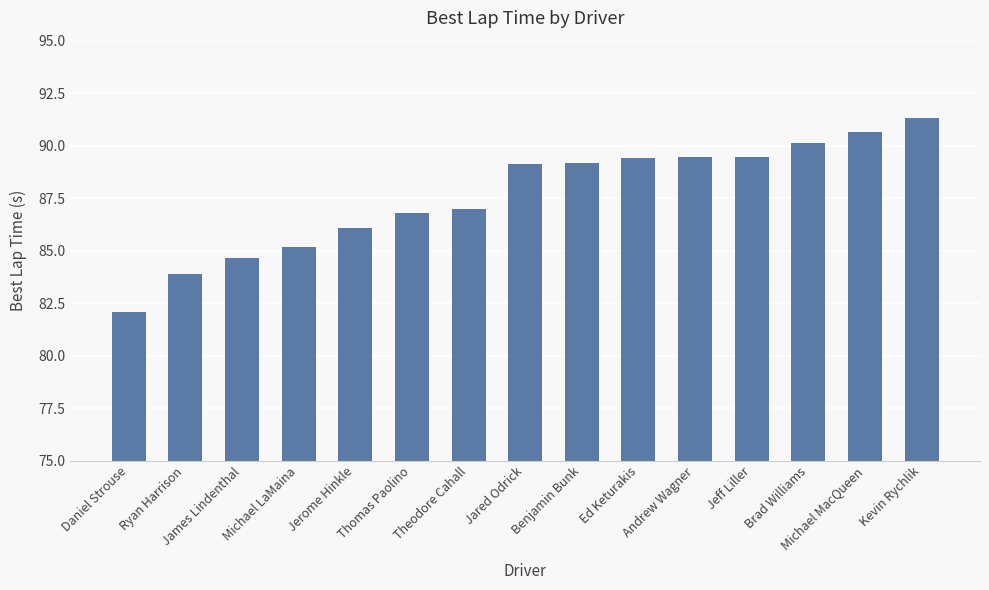

What is the value of the 11th bar from the left?

89.5